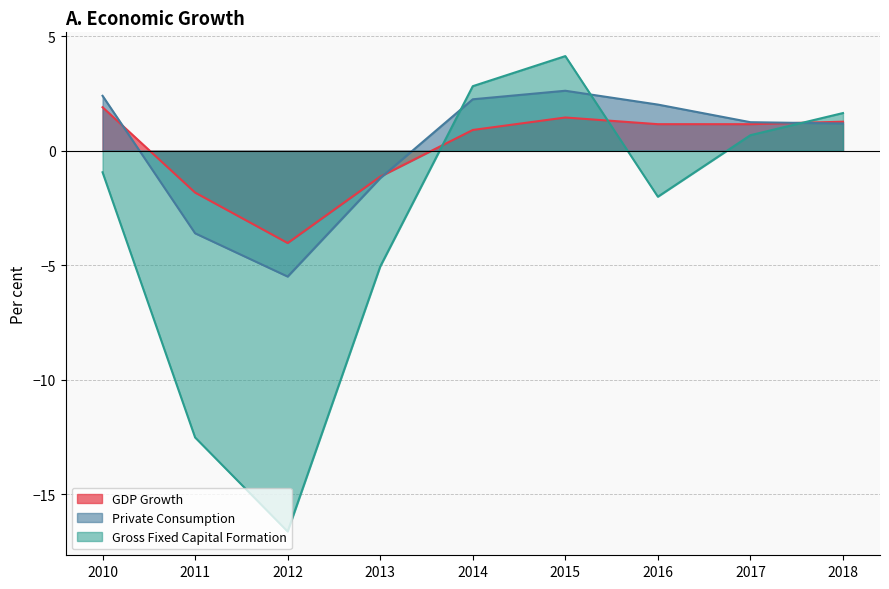

Between 2017 and 2014, which is larger?

2017